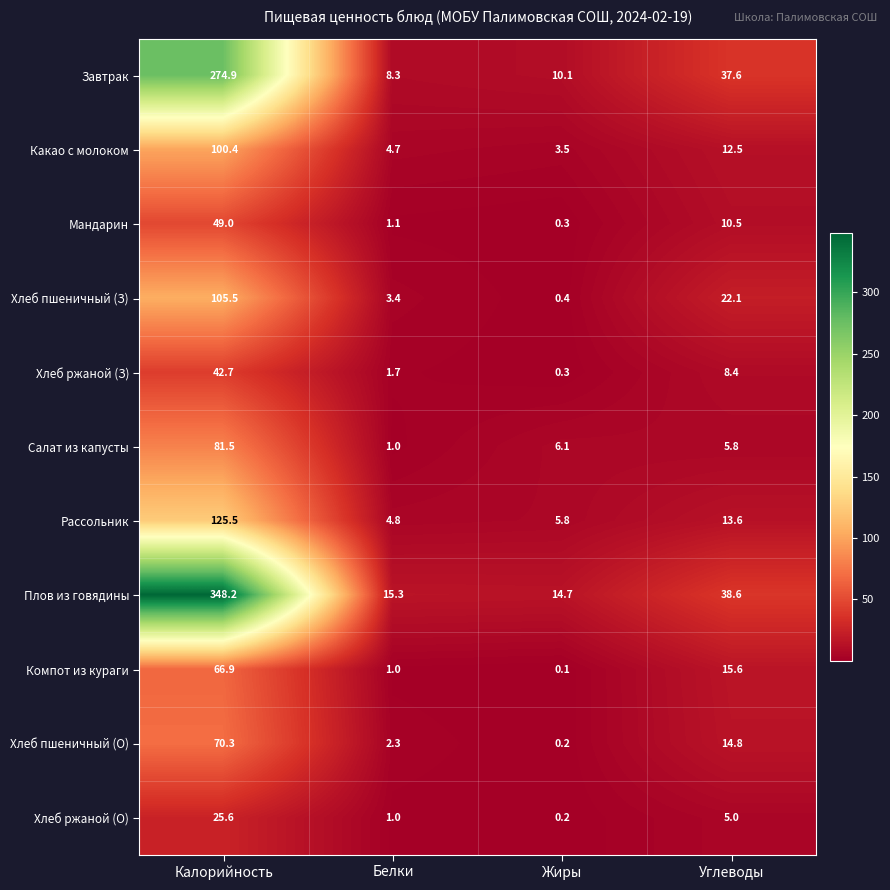

What is the sum of the Компот из кураги values at Жиры and Белки?

1.1